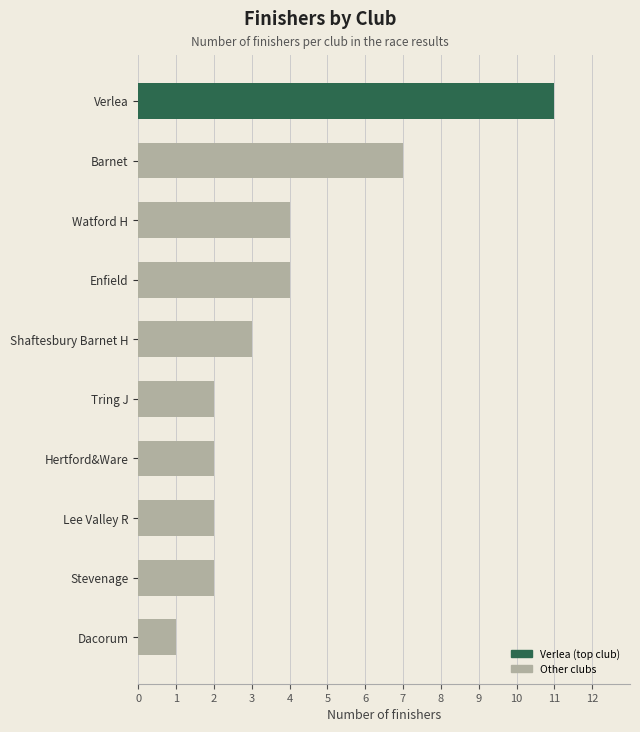

Where is the data nearest to the value 6?

Barnet